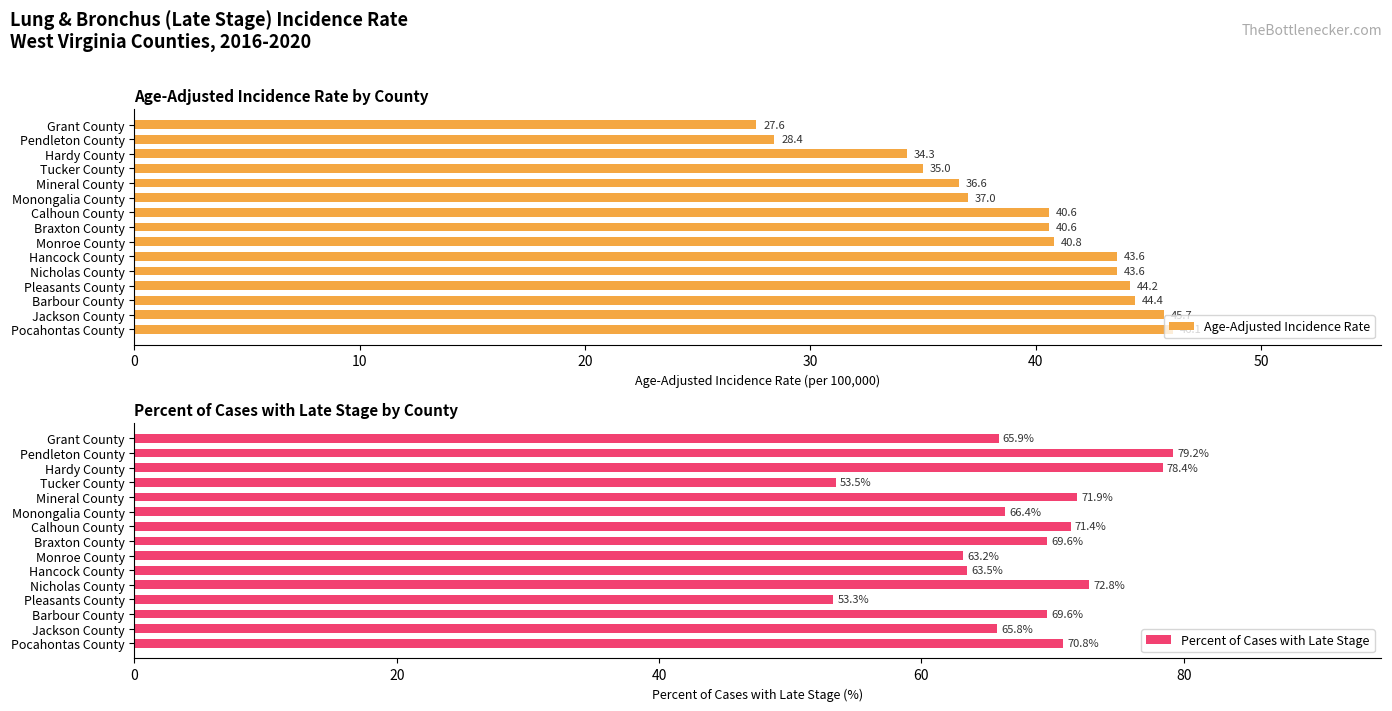

What is the difference between the maximum and second lowest values in the Percent of Cases with Late Stage series?

25.7